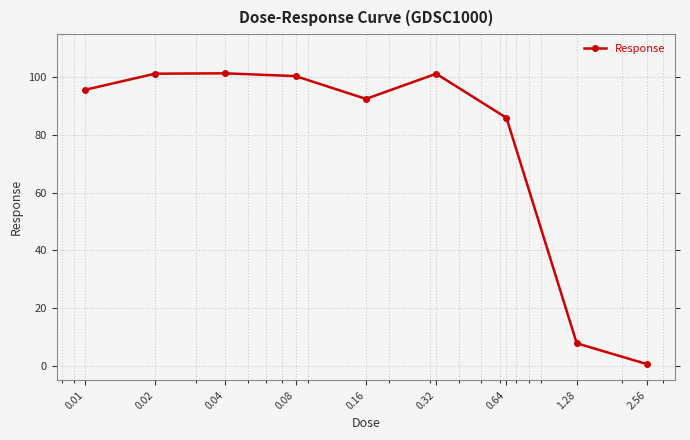

What is the minimum value shown in the chart?

0.6